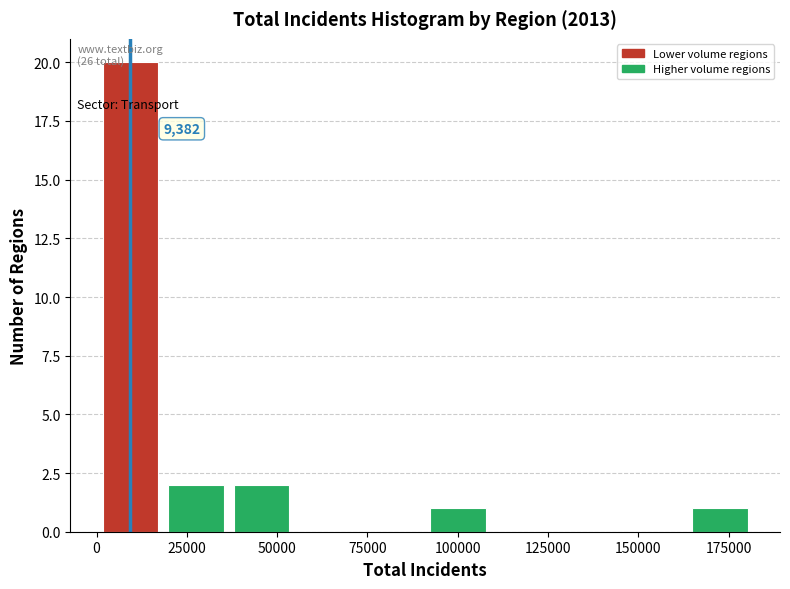

Around what value on the x-axis is the tallest bar? Give the approximate position of its centre, as read against the axis.

10000